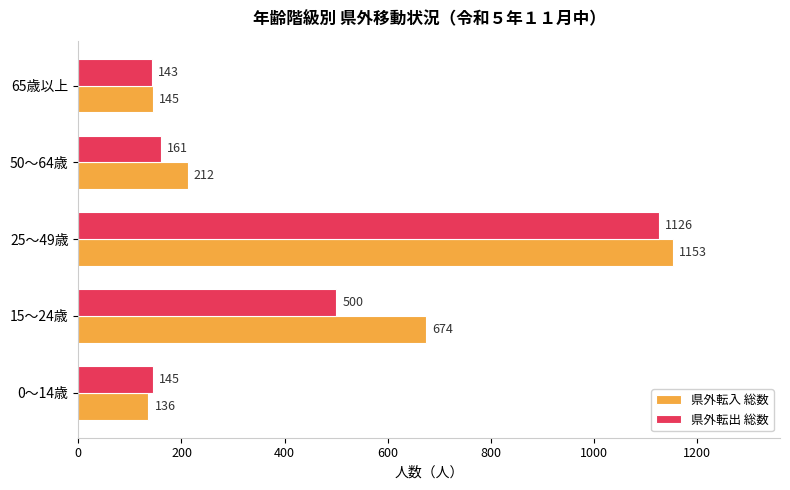

Which series has the largest range (max minus min)?

県外転入 総数